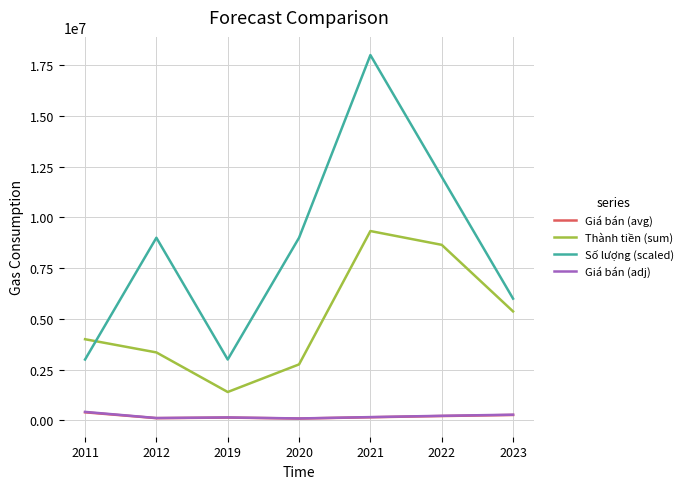

Where does the Giá bán (adj) series first go above 163275?

2011